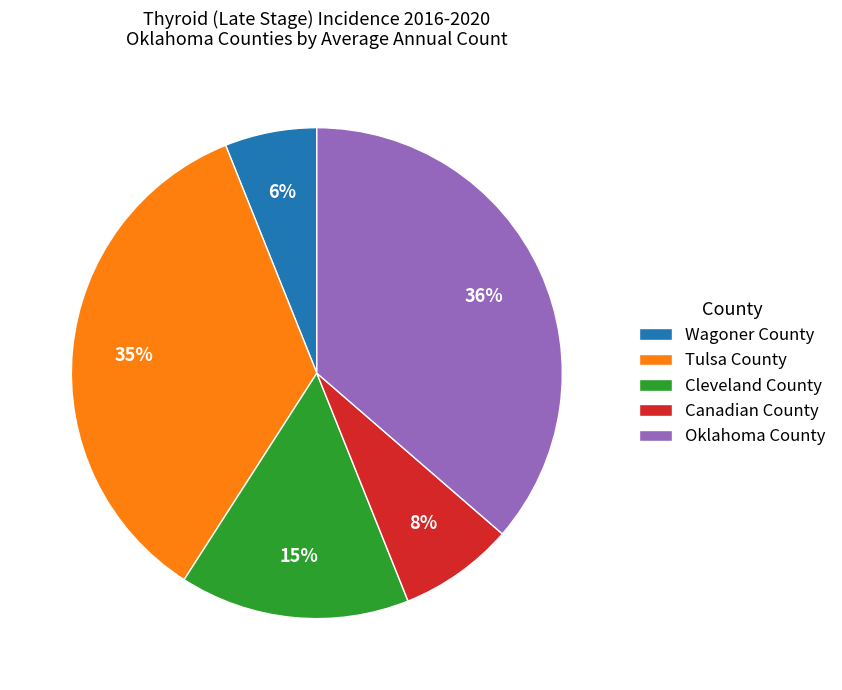

Which has a higher value, Cleveland County or Wagoner County?

Cleveland County